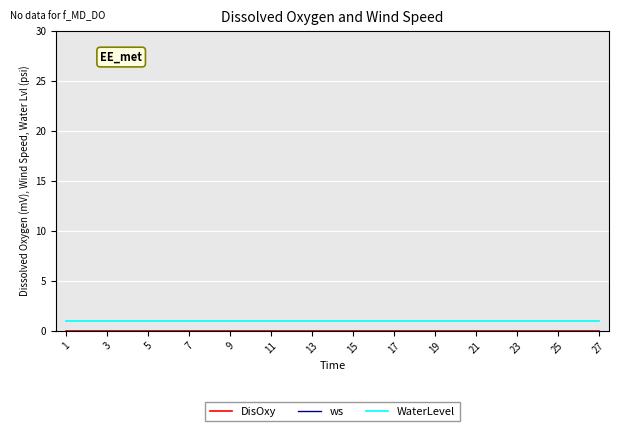

Does the chart display data point markers on the line(s)?

No